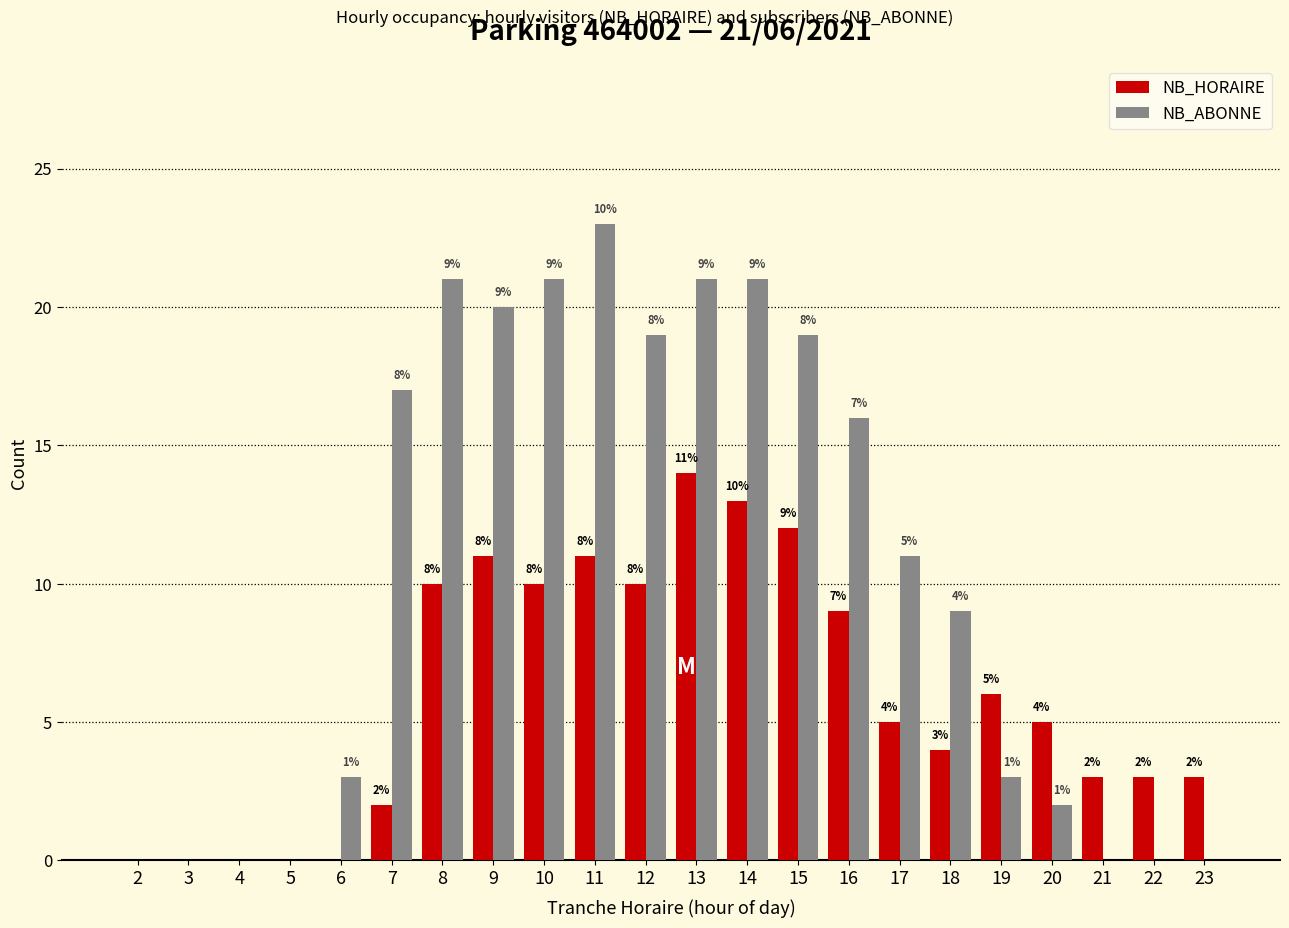

Does the chart contain stacked bars?

No